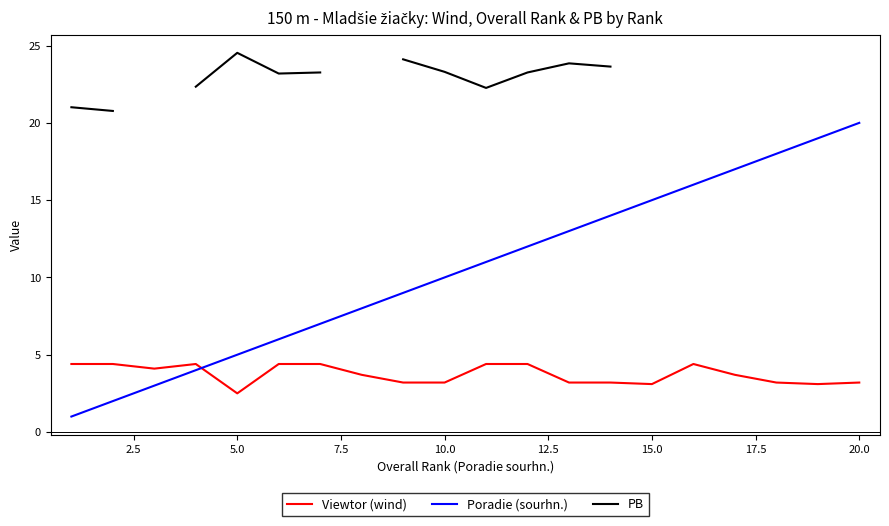

Rank the series by their maximum value, from lowest to highest.

Viewtor (wind), Poradie (sourhn.), PB